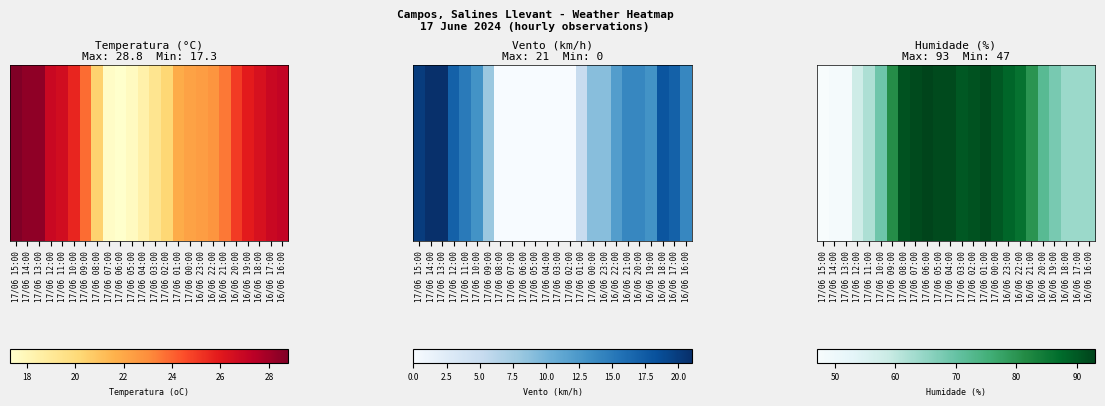

At which label is the value closest to 70?

17/06 10:00